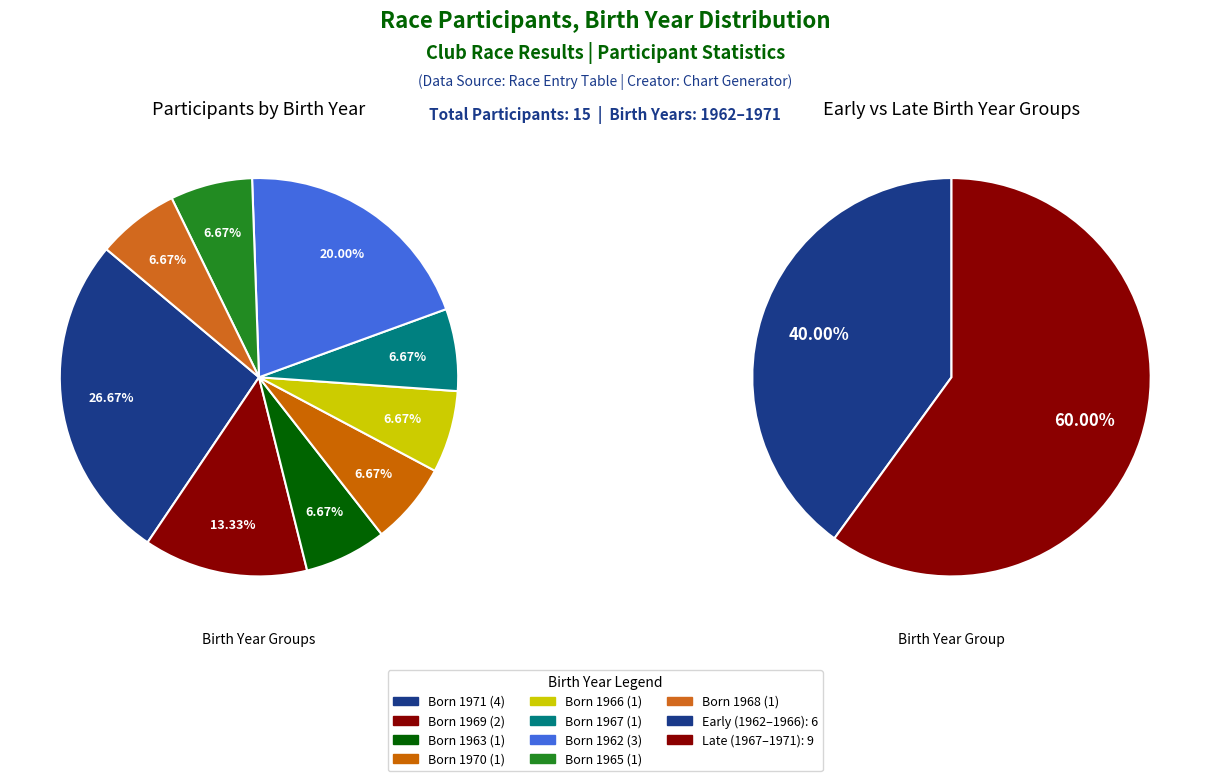

What is the change in value from 1962 to 1968?

-2